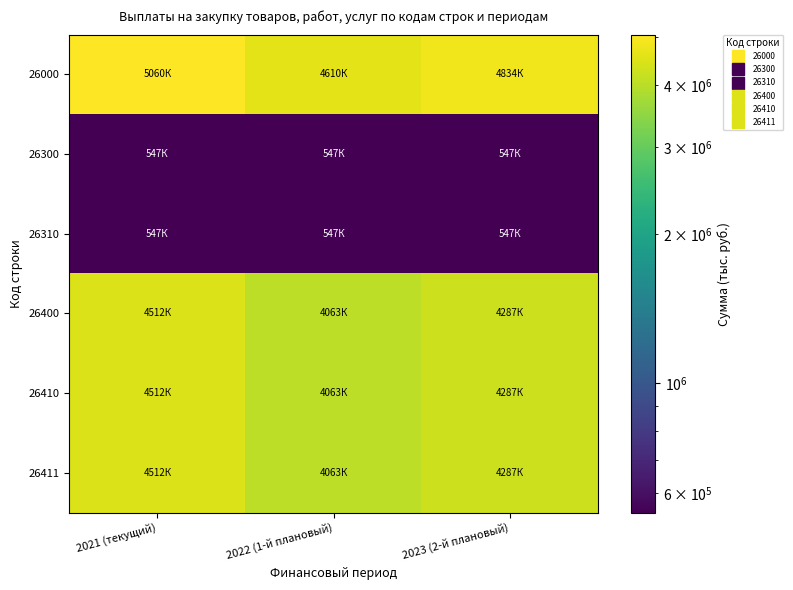

How many categories are shown in the chart?

3